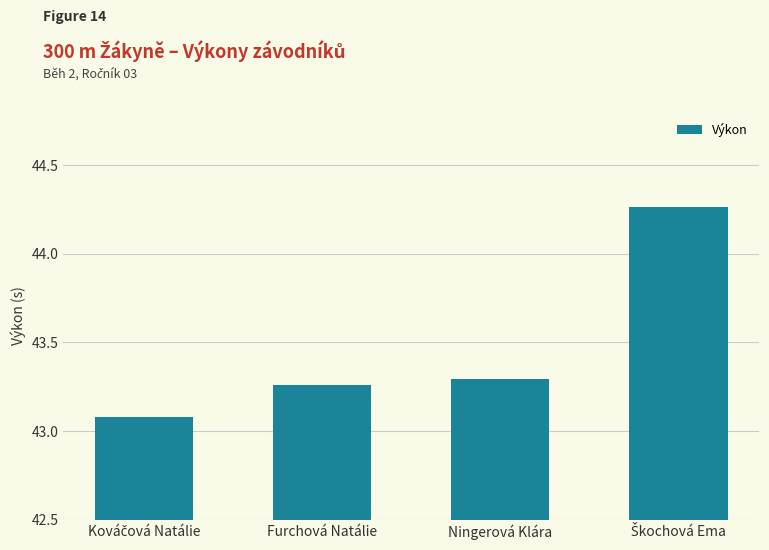

What is the minimum value shown in the chart?

43.1